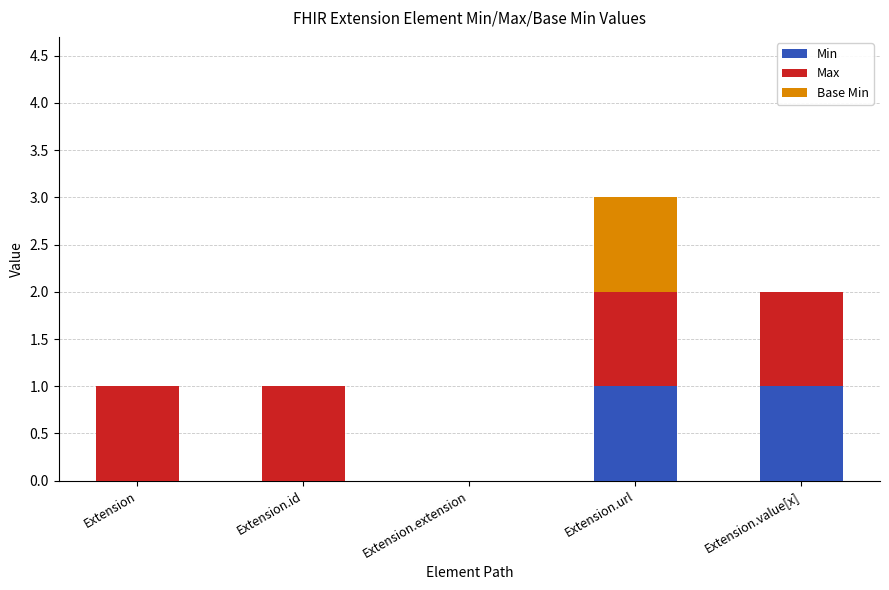

The Min series shows 0 at Extension. True or false?

True